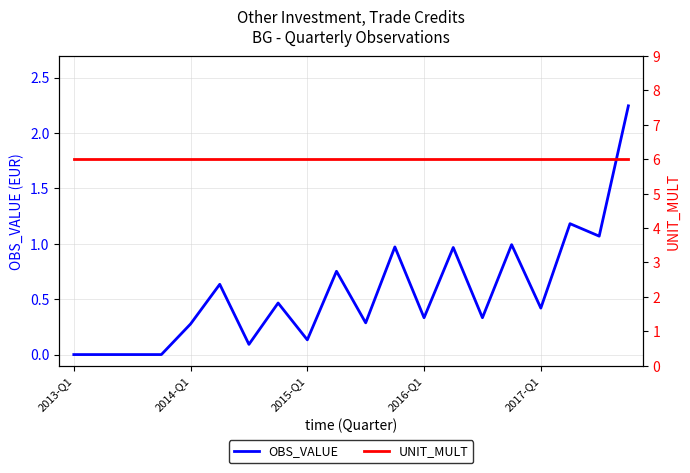

What is the highest value of the OBS_VALUE series?

2.2